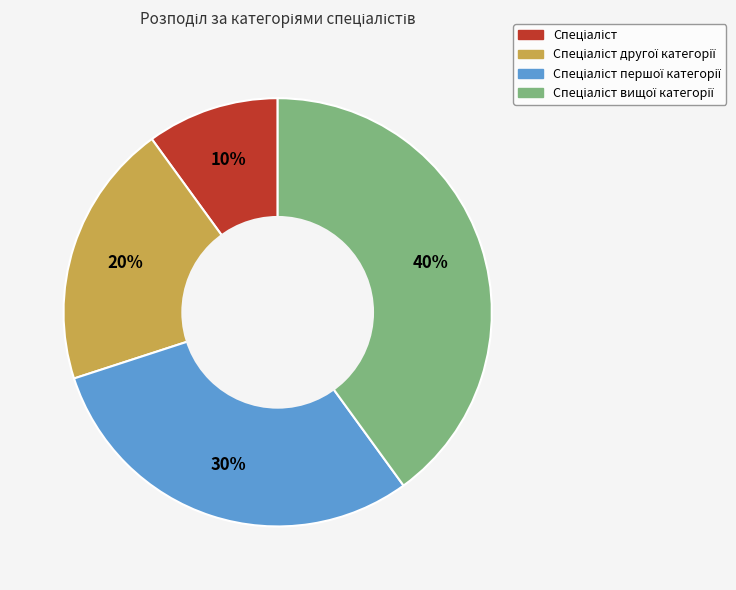

Is there a majority slice in this chart?

No